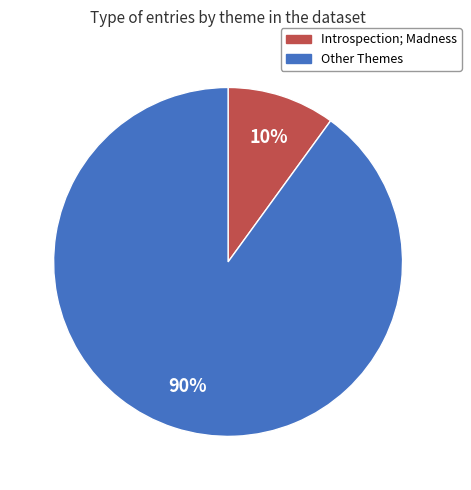

To the nearest percent, what is the difference between the largest and smallest slice percentages?

80%